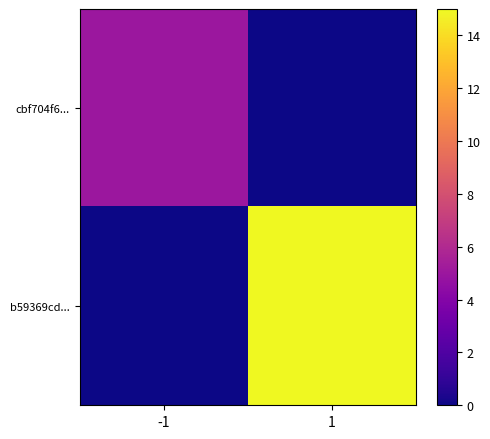

How many categories are shown in the chart?

2